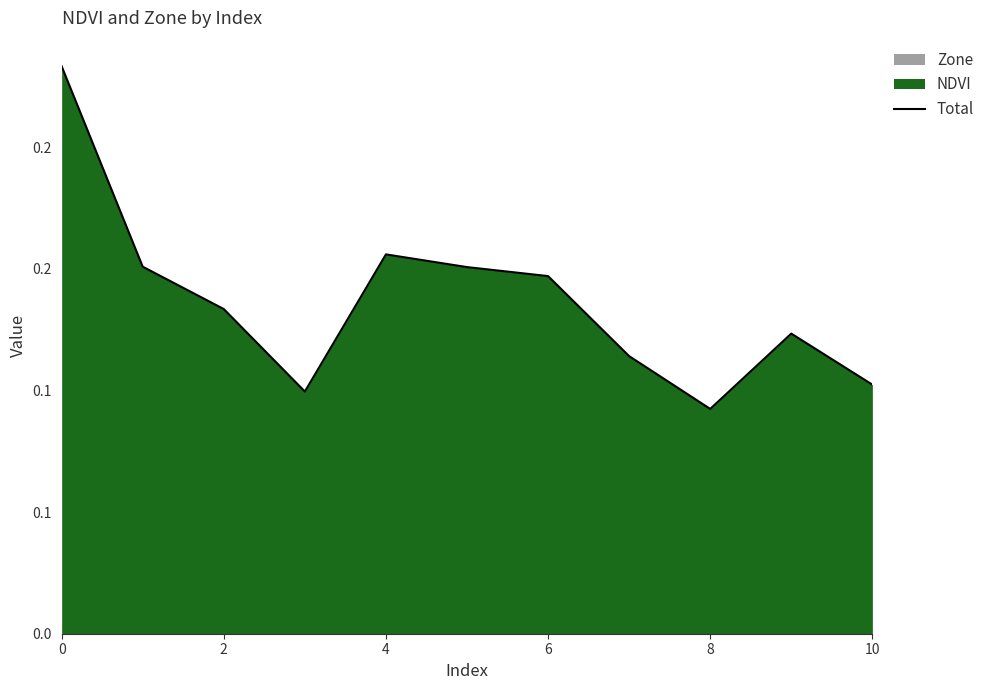

What is the greatest value displayed?

0.2